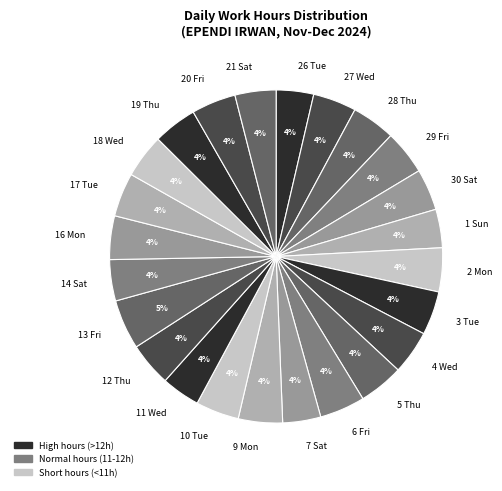

To the nearest percent, what is the difference between the largest and smallest slice percentages?

1%